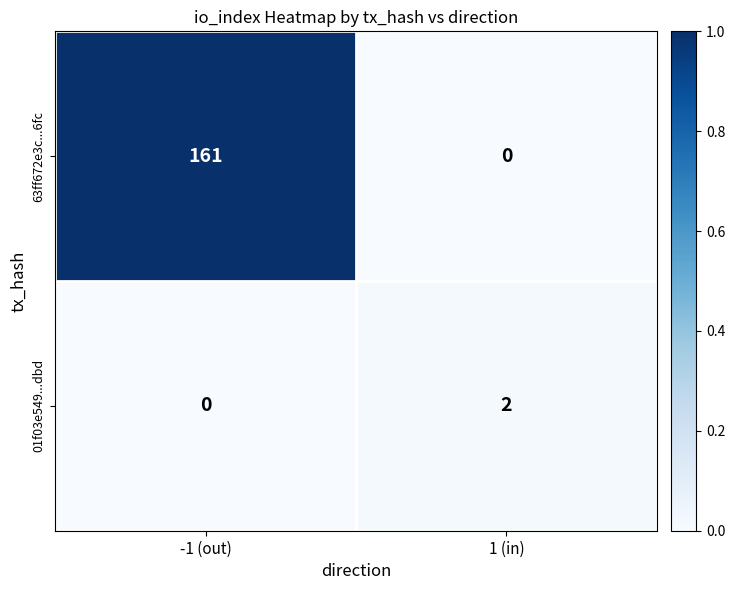

What is the spread (max minus min) of values at -1 (out)?

161